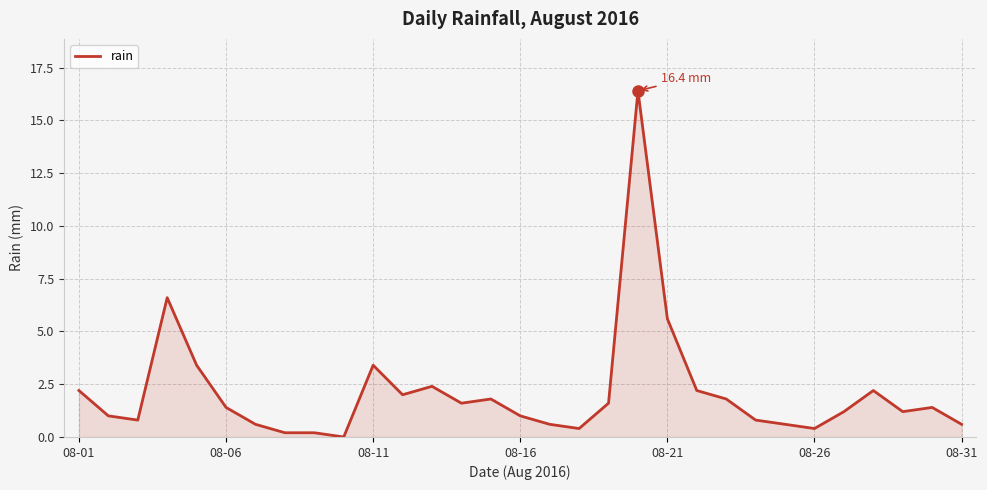

Reading right to left, extract all data points from this chart.

0.6	1.4	1.2	2.2	1.2	0.4	0.6	0.8	1.8	2.2	5.6	16.4	1.6	0.4	0.6	1.0	1.8	1.6	2.4	2.0	3.4	0.0	0.2	0.2	0.6	1.4	3.4	6.6	0.8	1.0	2.2